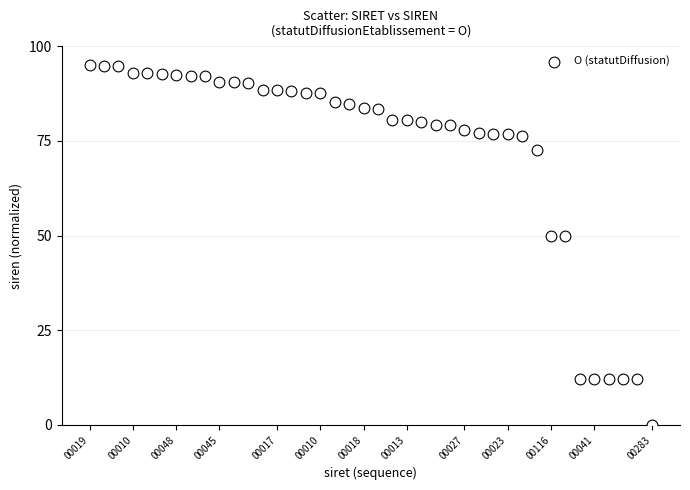

What is the range of Y values (max minus min)?

95.0